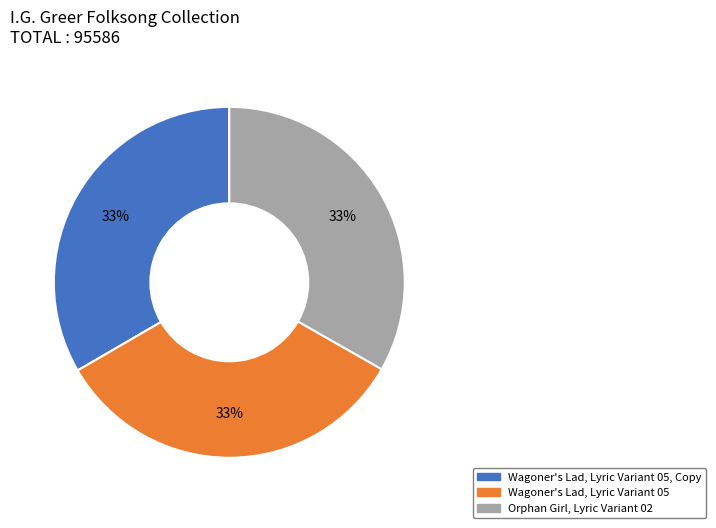

Does any single category account for the majority?

No